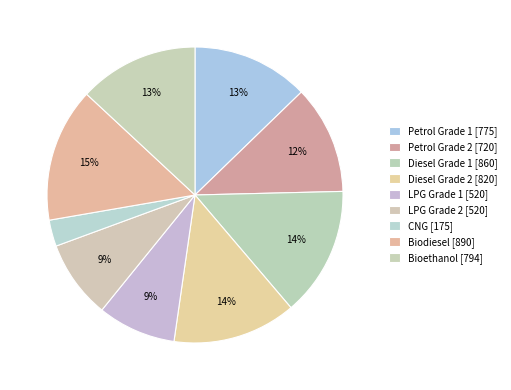

Is it true that CNG is 3% of the pie?

True